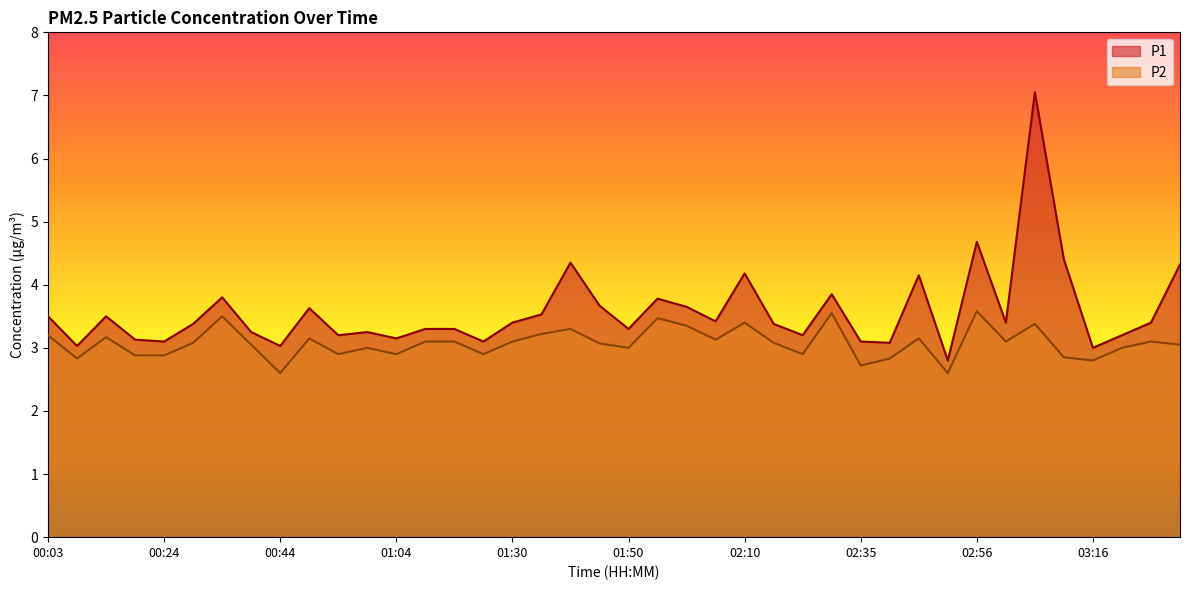

At which category is the sum across all series the highest?

03:06